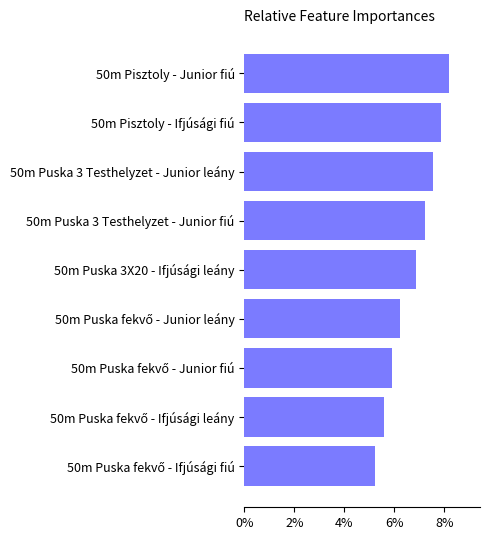

Are the bars horizontal?

Yes